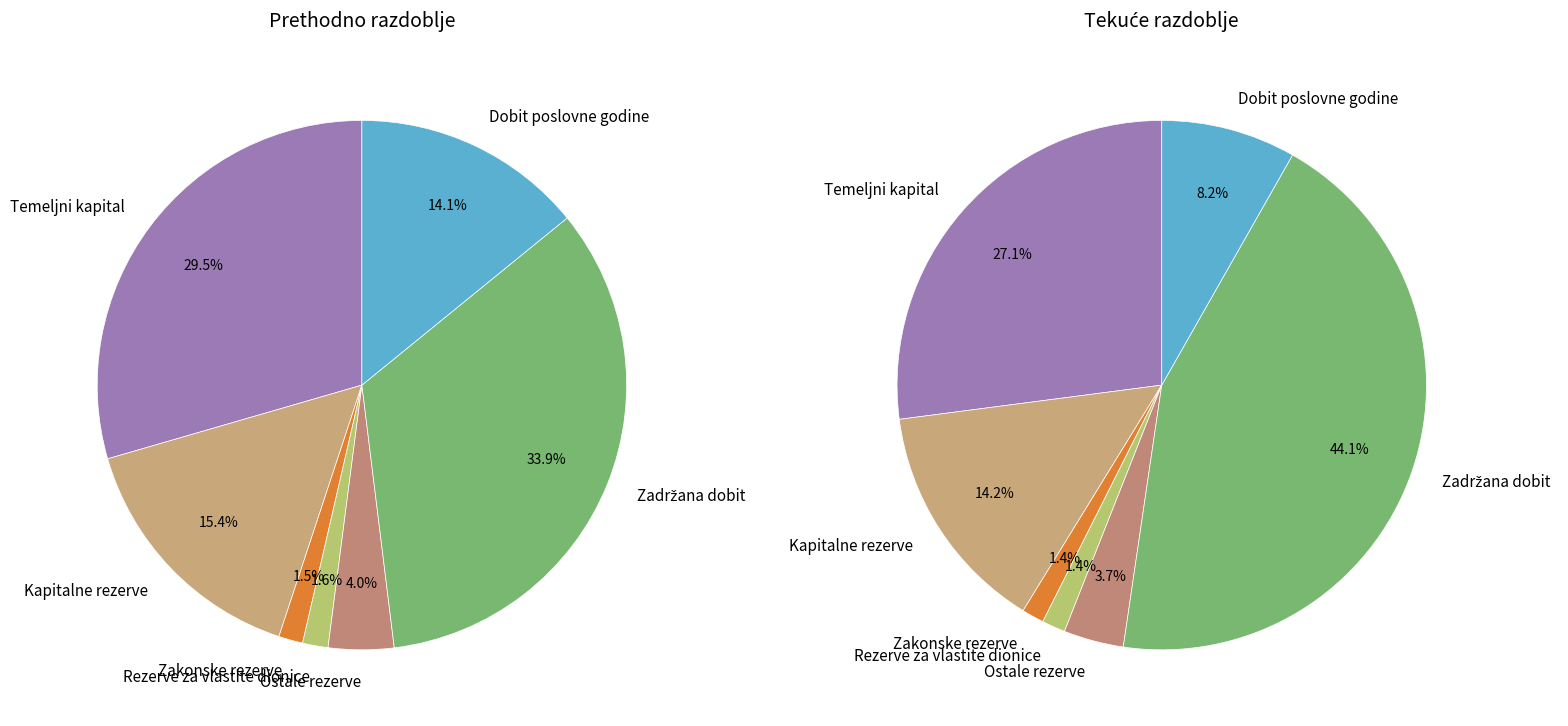

How many segments does this pie chart have?

7